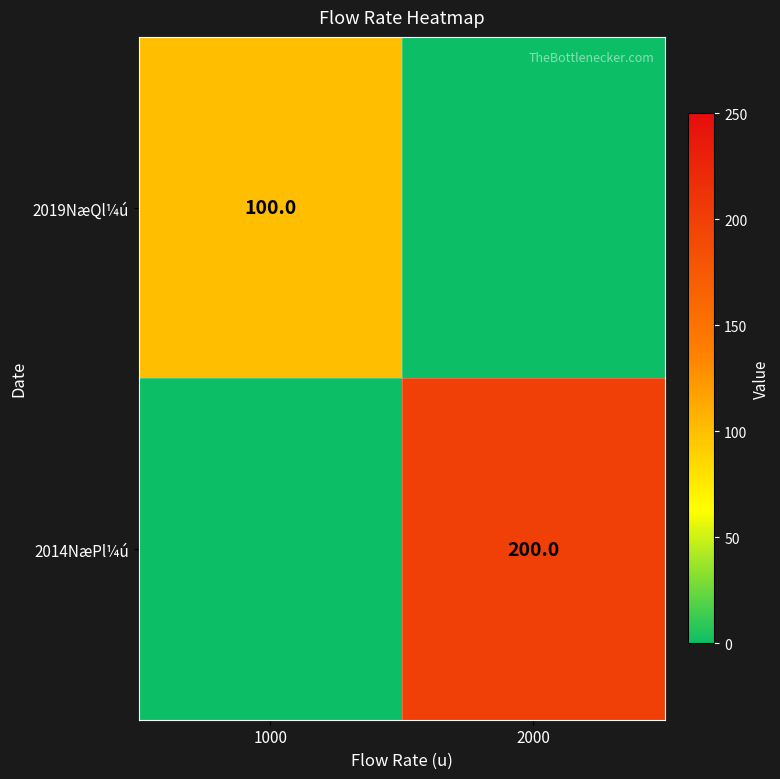

What is the spread (max minus min) of values at 2000?

200